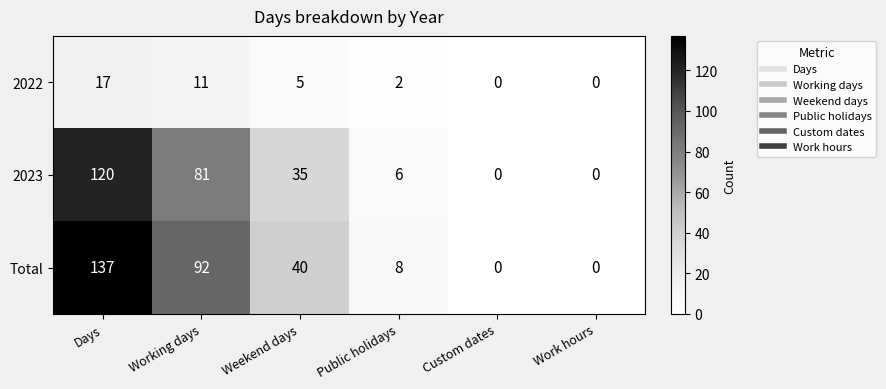

At how many categories does at least one series exceed 130?

1